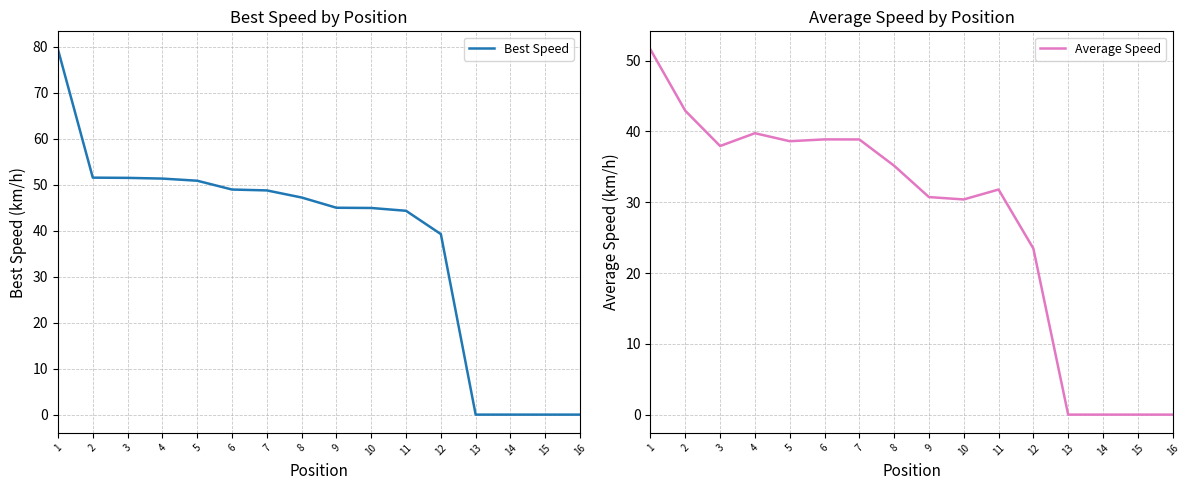

How many values in the Average Speed series are below 35?

8